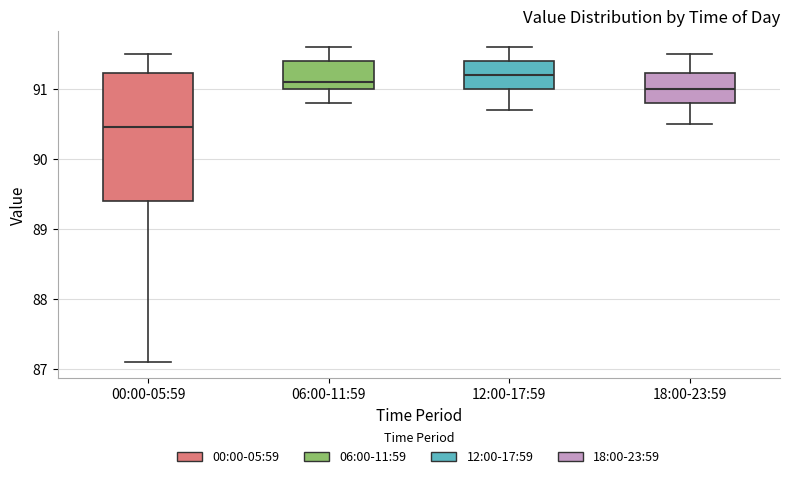

Where does the median line of the box for 00:00-05:59 sit on the y-axis? The values are not printed on the chart, so give them approximately, as read against the axis.

90.5